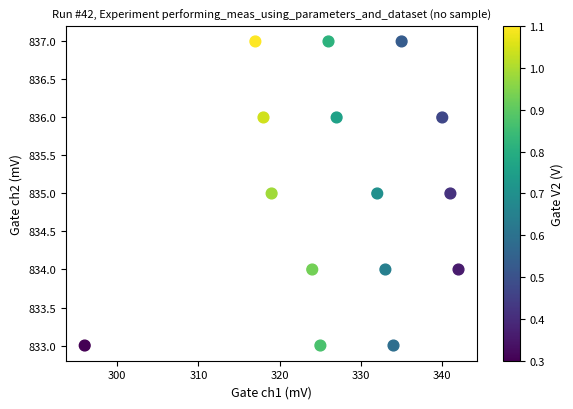

What is the range of X values (max minus min)?

46